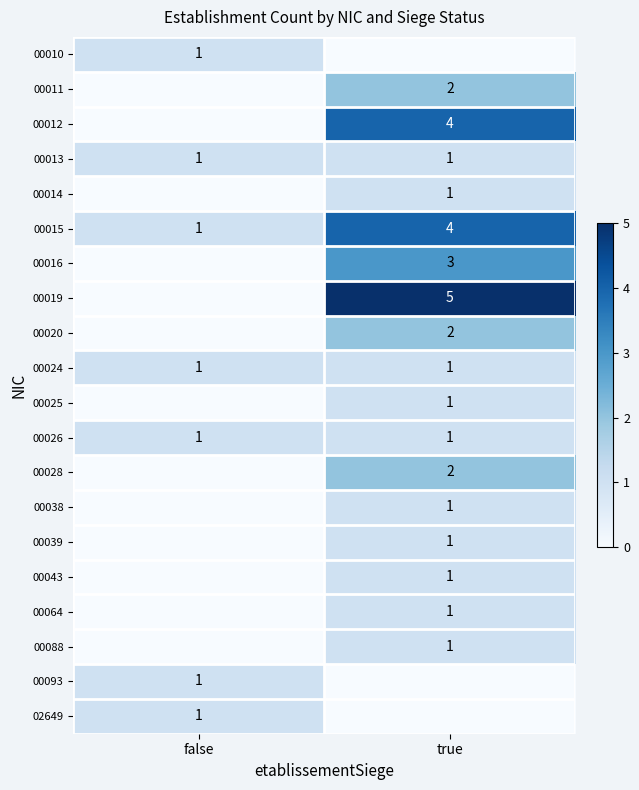

True or false: 00020 has a value of 0 at true.

False